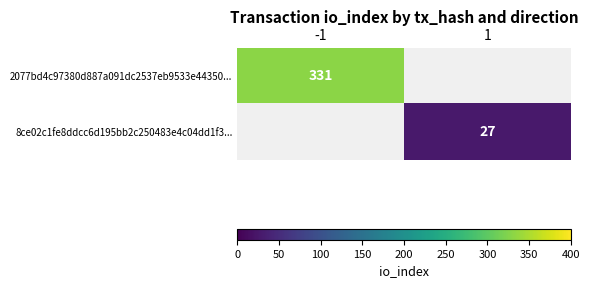

What is the maximum value shown in the chart?

331.0